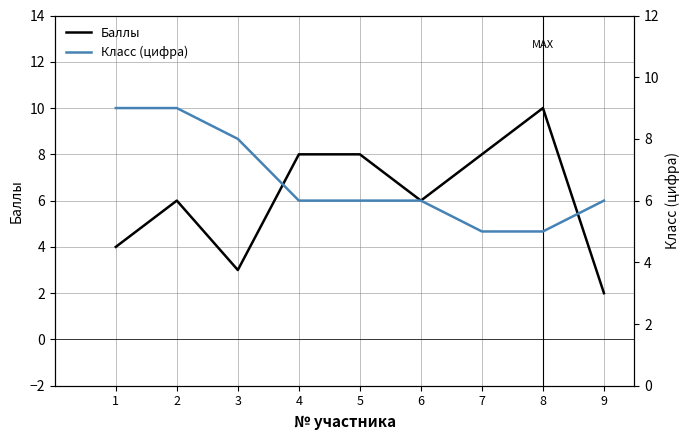

Reading left to right, extract all data points from this chart.

Баллы: 4	6	3	8	8	6	8	10	2
Класс (цифра): 9	9	8	6	6	6	5	5	6